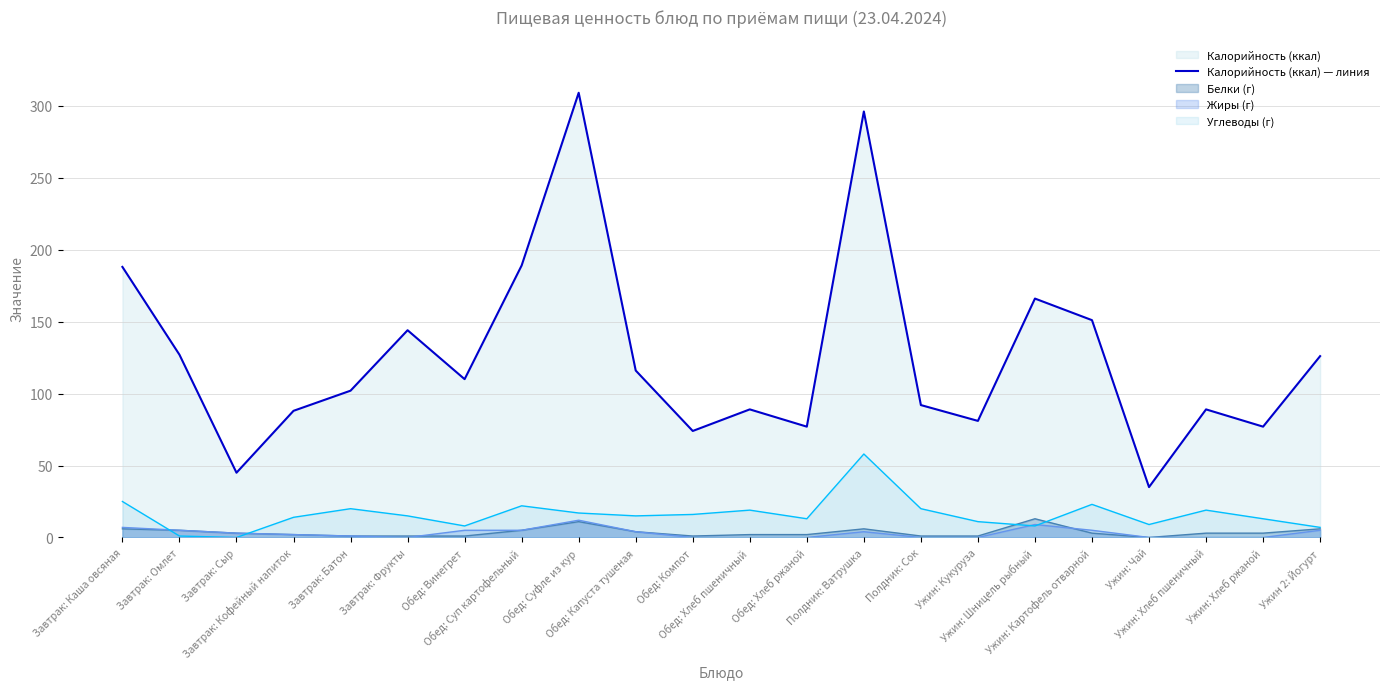

What is the minimum value shown in the chart?

0